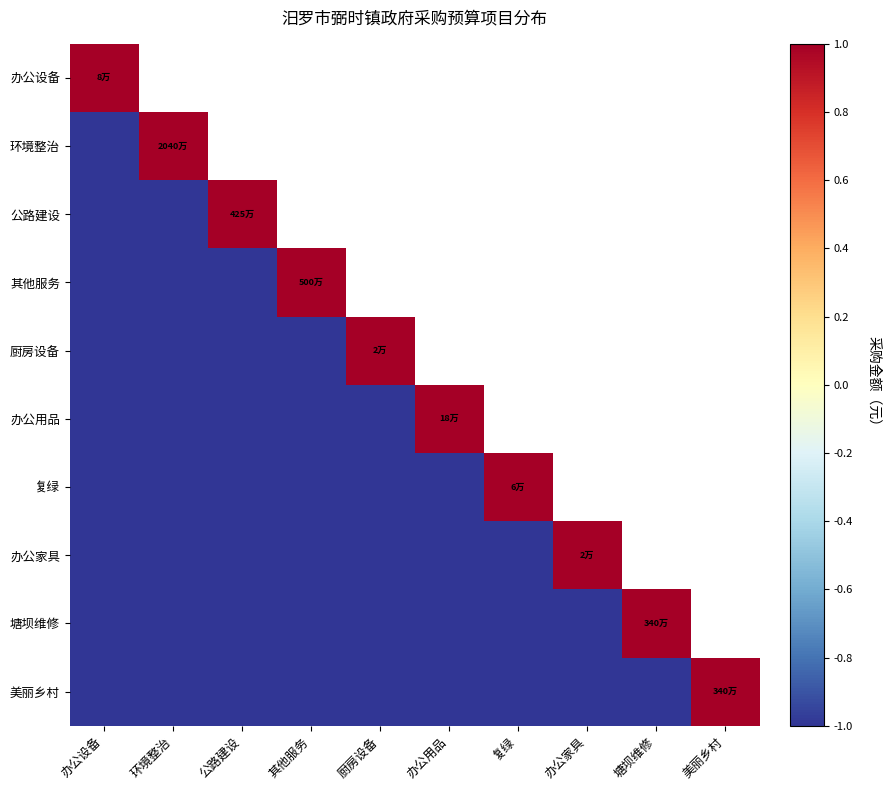

The 环境整治 series shows -0.3 at 办公设备. True or false?

False